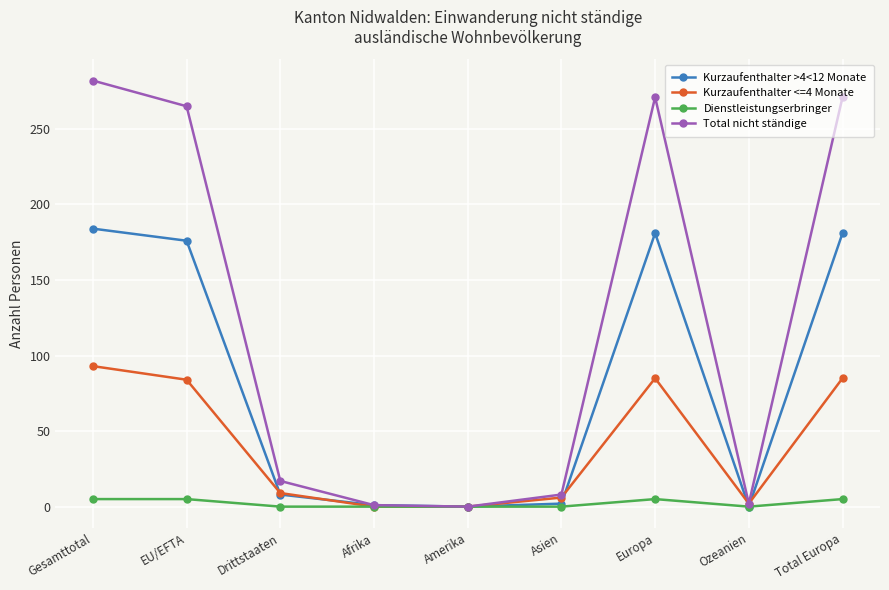

Between Asien and Ozeanien, which series saw the biggest shift?

Total nicht ständige